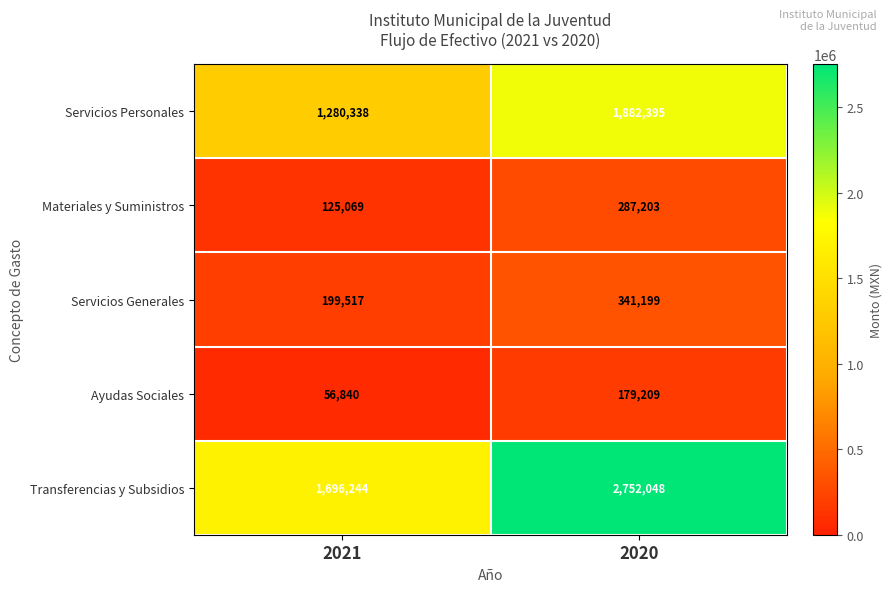

At which category is the sum across all series the highest?

2020